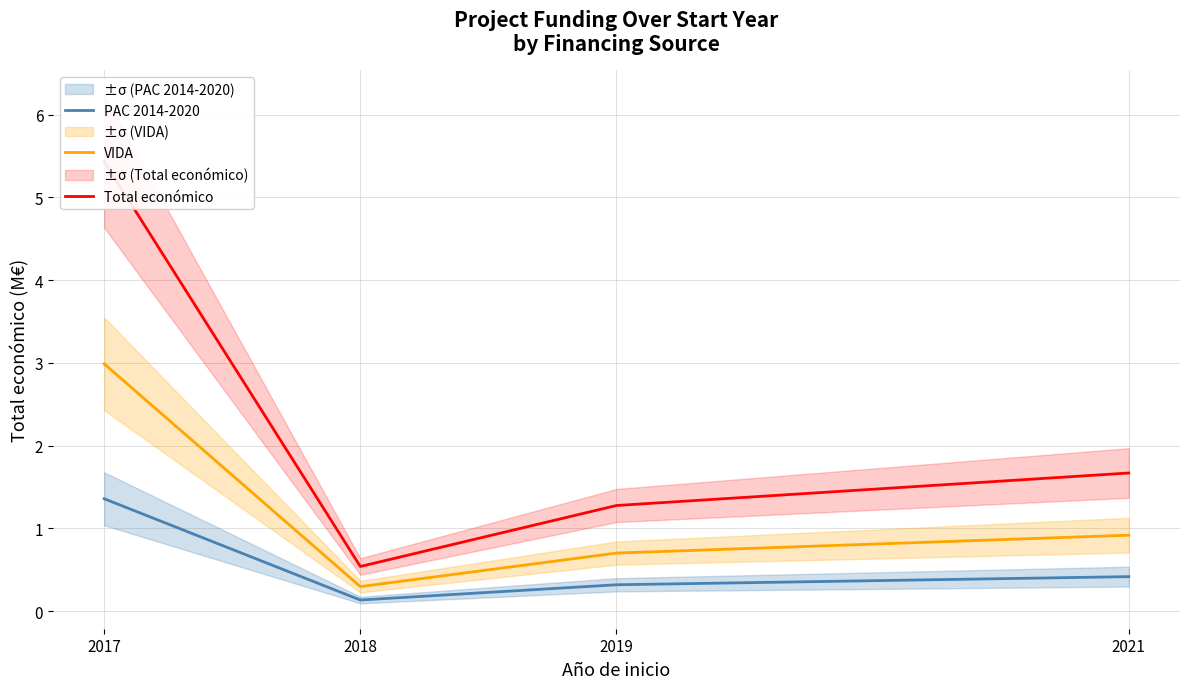

True or false: PAC 2014-2020 and Total económico intersect in this chart.

False